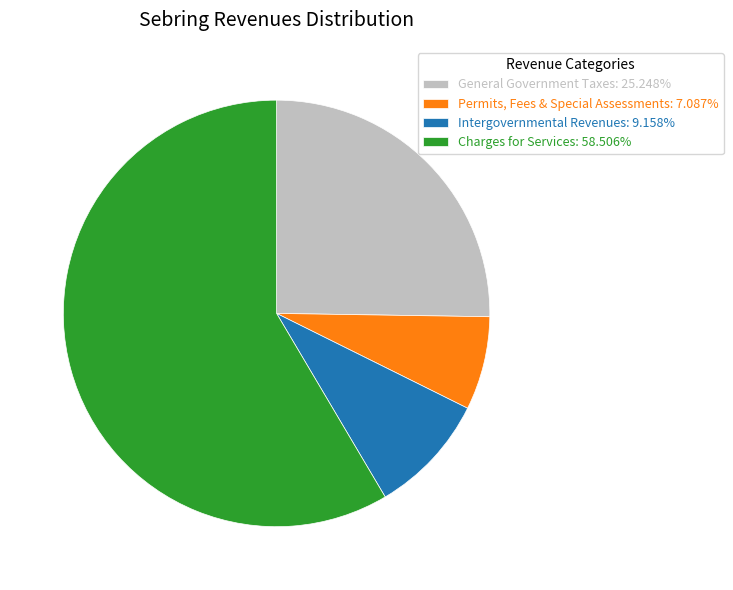

Combined, do Intergovernmental Revenues: 9.158% and Charges for Services: 58.506% account for over 50%?

Yes